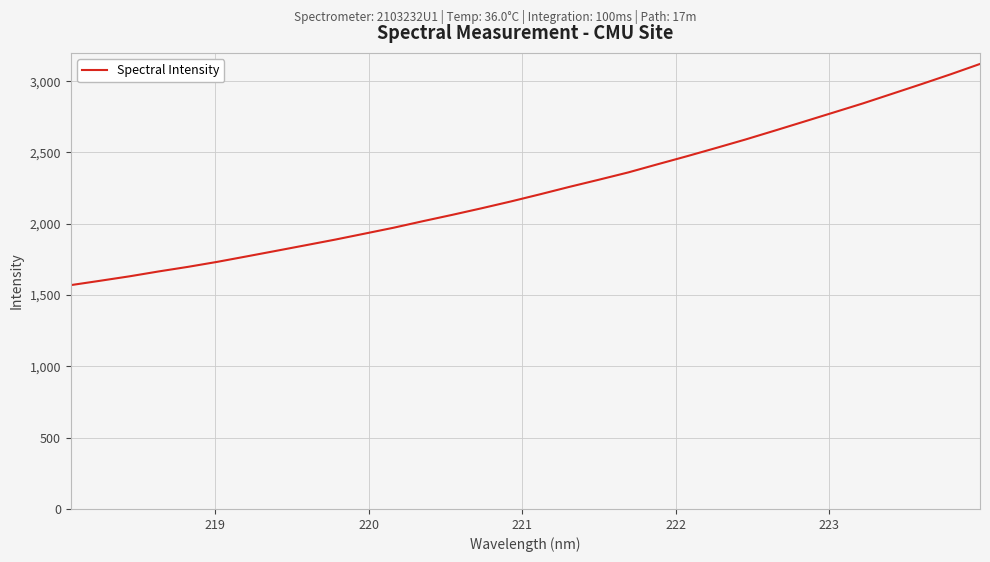

What is the maximum value shown in the chart?

3121.0